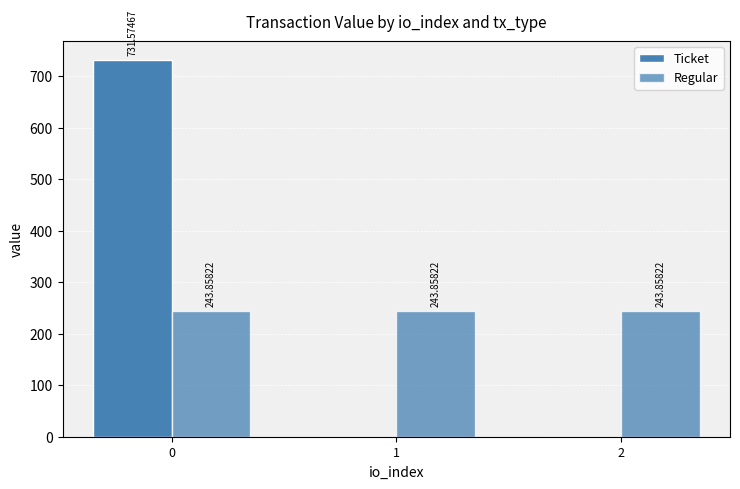

At 2, list the series in order from smallest to largest.

Ticket, Regular